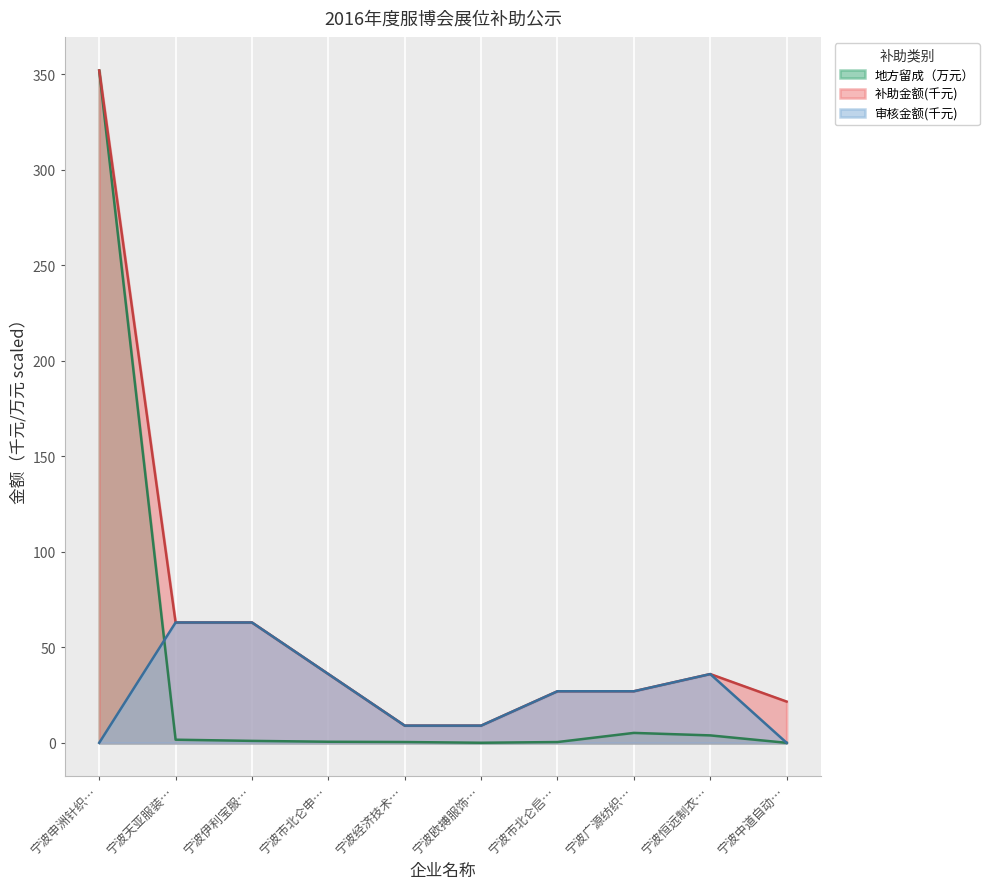

What is the spread (max minus min) of values at 宁波申洲针织…?

352.0